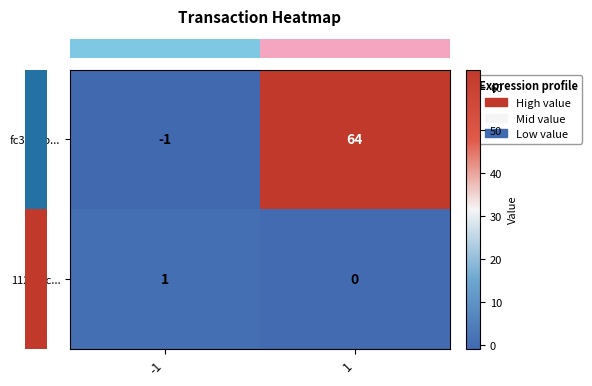

What is the highest value of the fc3a04b... series?

64